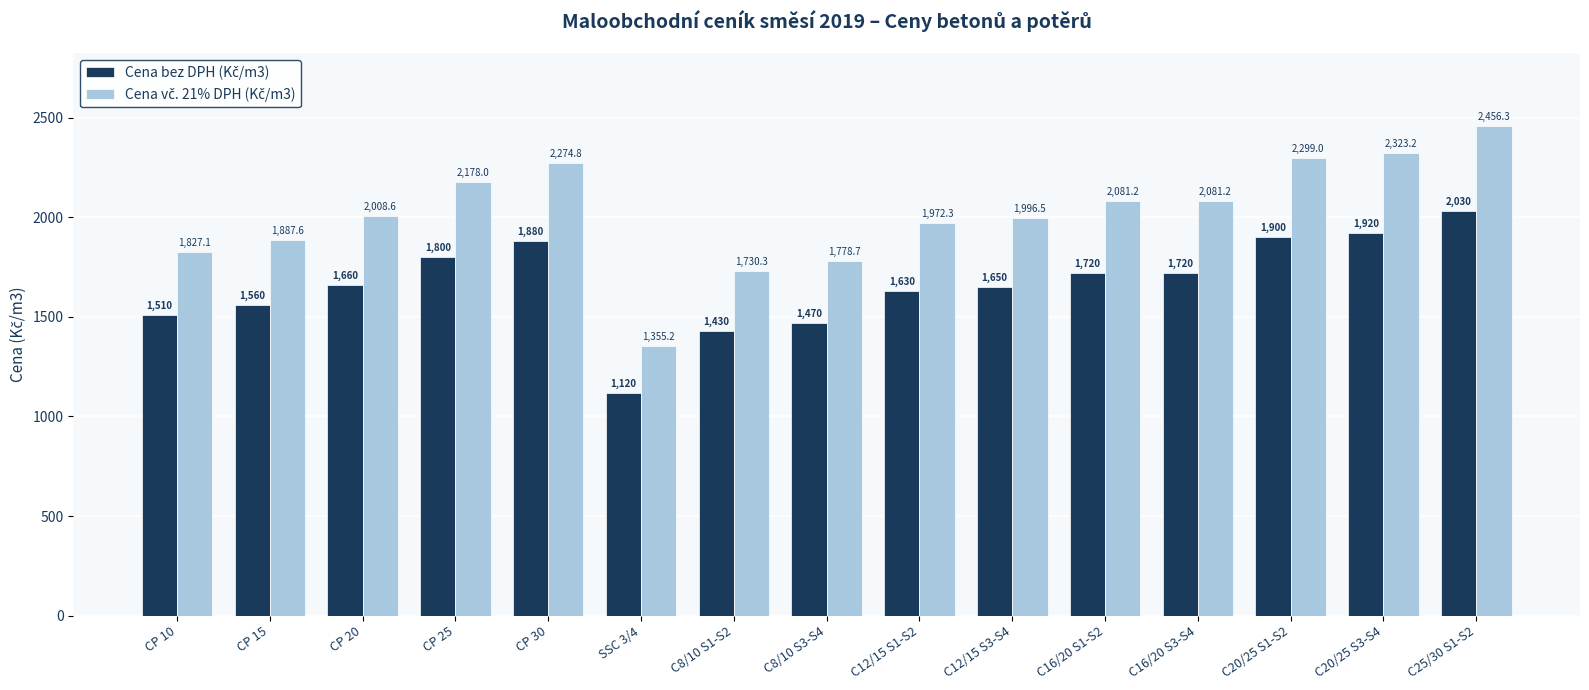

Which label corresponds to the largest value in the chart?

C25/30 S1-S2